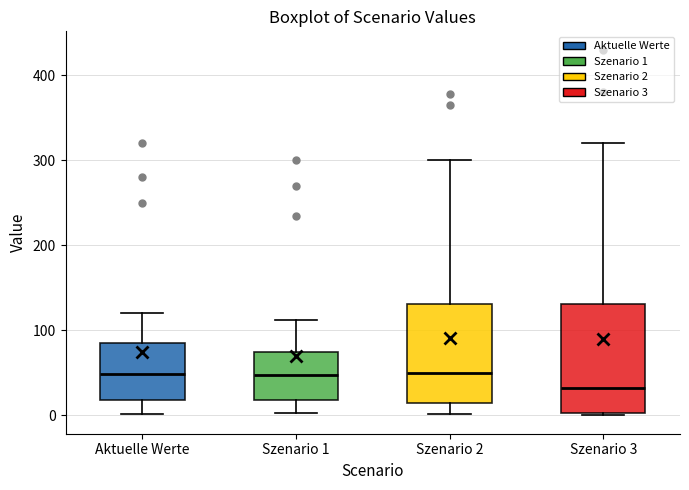

Reading left to right, transcribe this box plot: for each box, give where its median line is, the range the box spans, and where its two whiskers end, as read against the y-axis. The values are not printed on the chart, so give them approximately, as read against the axis.

Aktuelle Werte: median 50, box 20 to 90, whiskers 0 to 120
Szenario 1: median 50, box 20 to 70, whiskers 0 to 110
Szenario 2: median 50, box 10 to 130, whiskers 0 to 300
Szenario 3: median 30, box 0 to 130, whiskers 0 (just below the box's lower edge) to 320